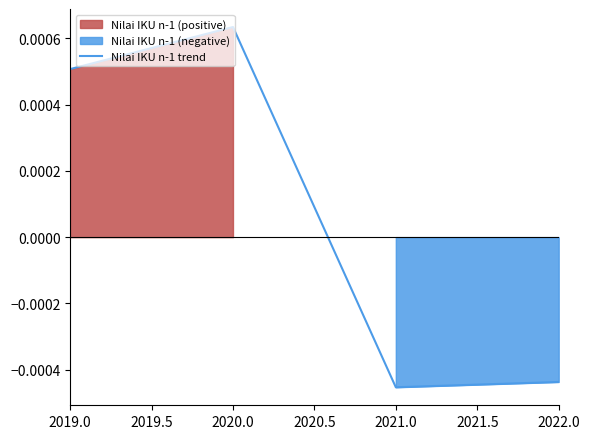

Does the chart have visible grid lines?

No